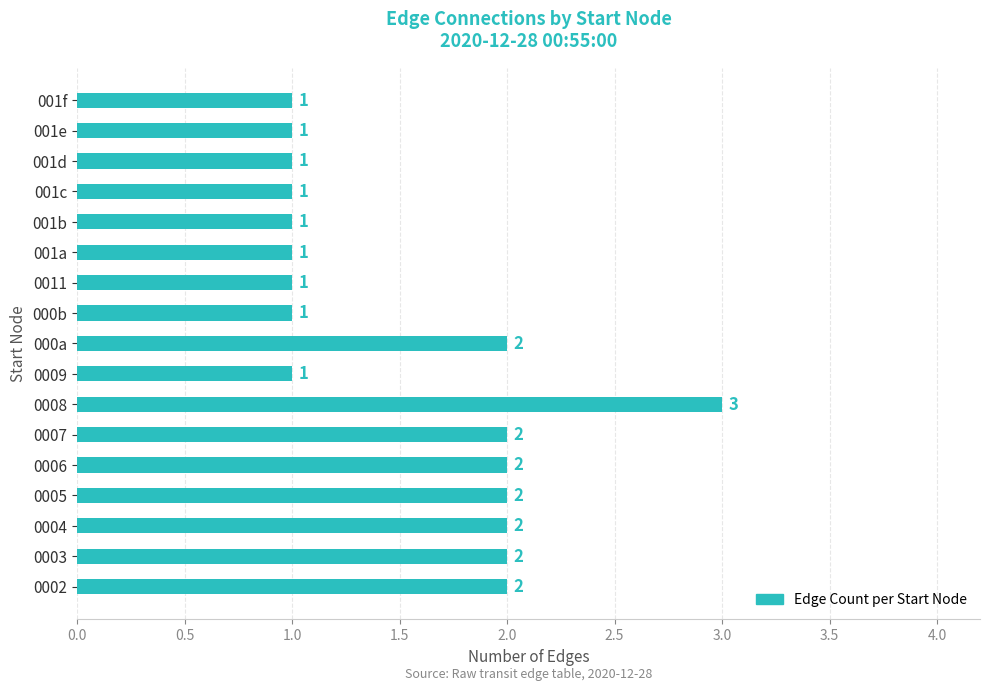

Count the values in the range 1 to 2.

16